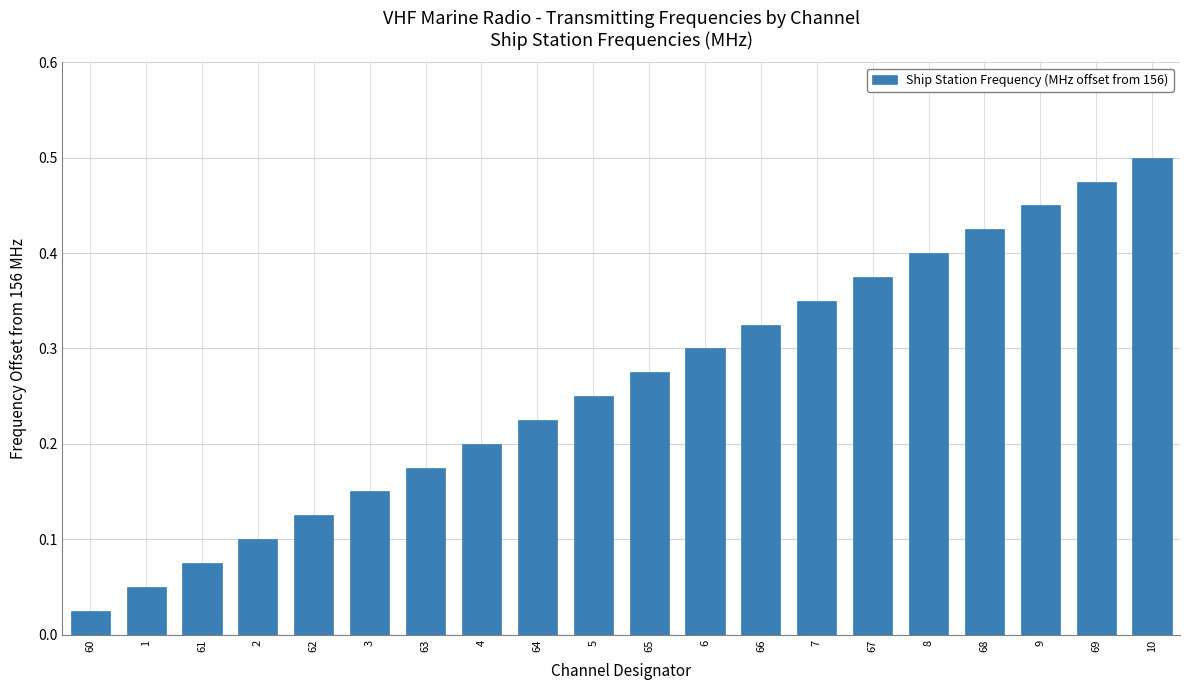

Which label corresponds to the smallest value in the chart?

60